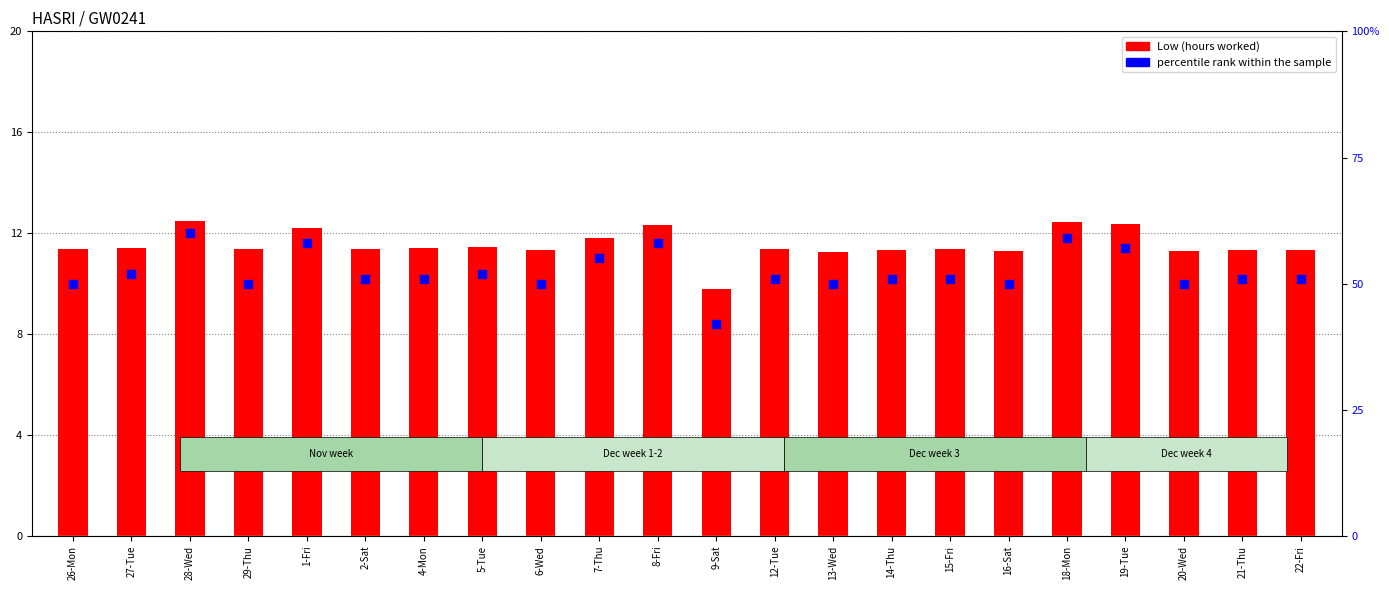

At which category is the sum across all series the highest?

28-Wed